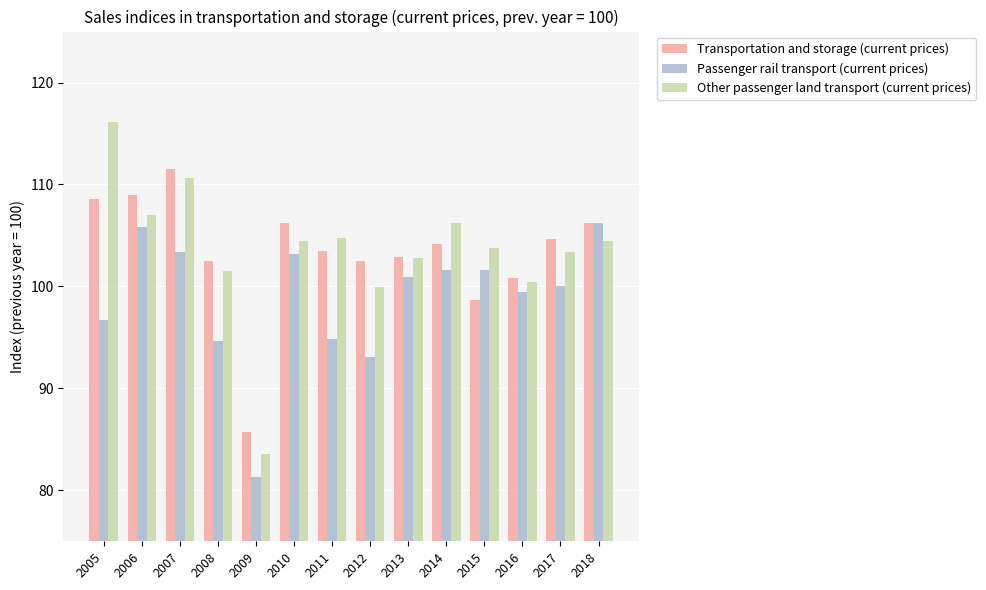

What are all the series names shown in the legend?

Transportation and storage (current prices), Passenger rail transport (current prices), Other passenger land transport (current prices)